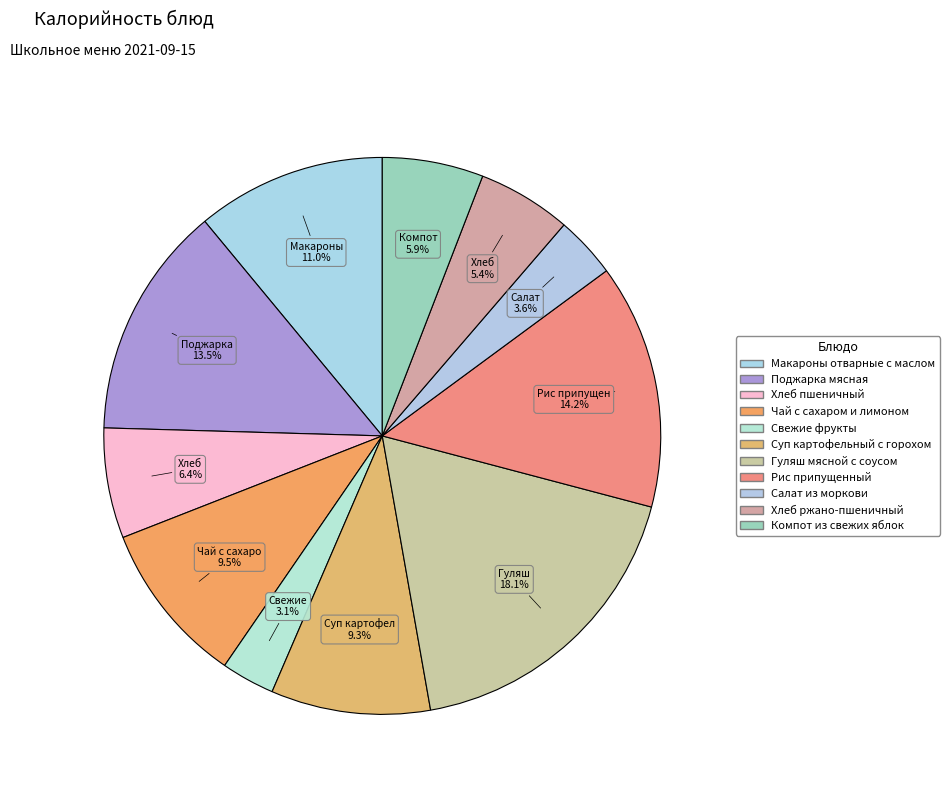

To the nearest percent, what is the average slice percentage?

9%